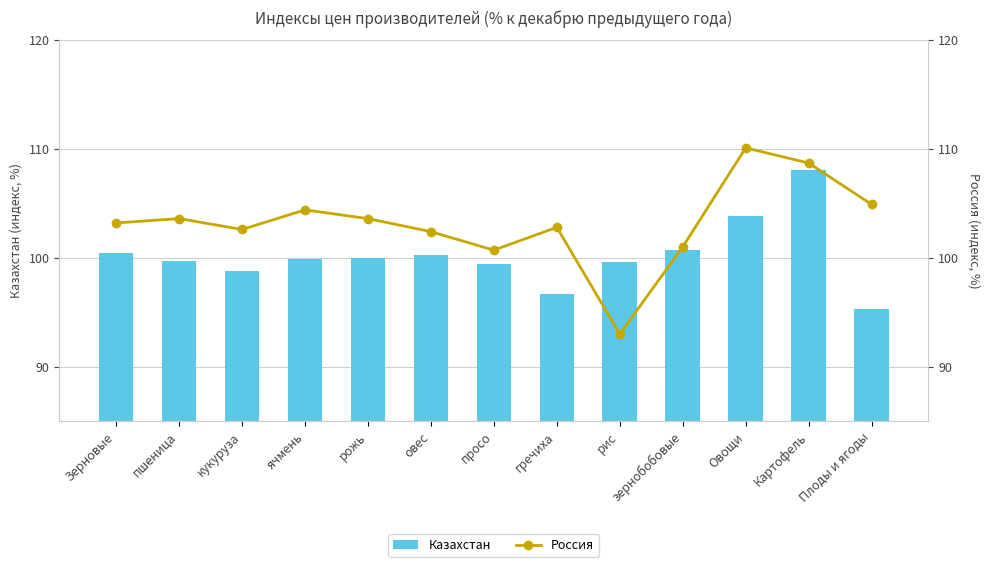

At which label does Россия first exceed 103?

Зерновые